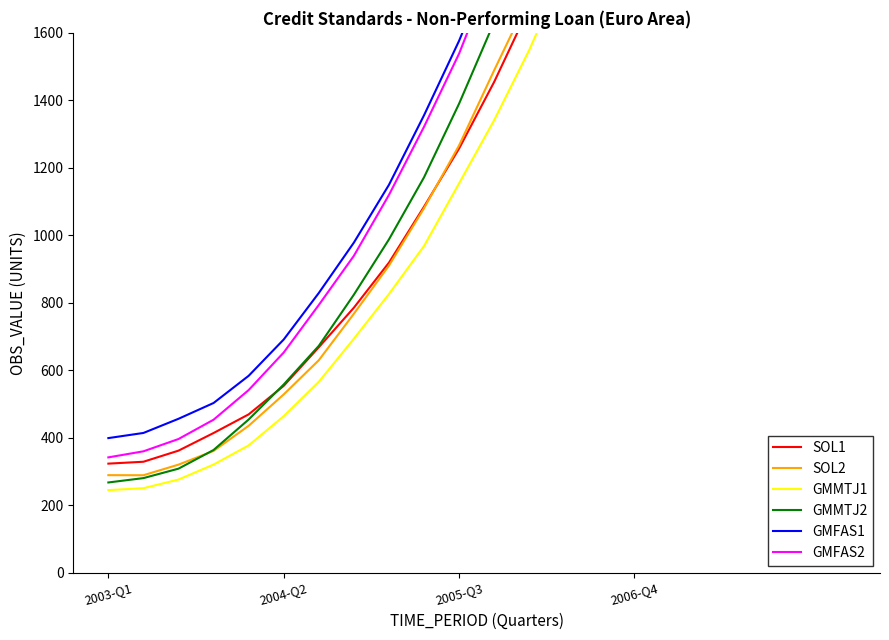

True or false: SOL2 and GMMTJ1 cross at least once.

False